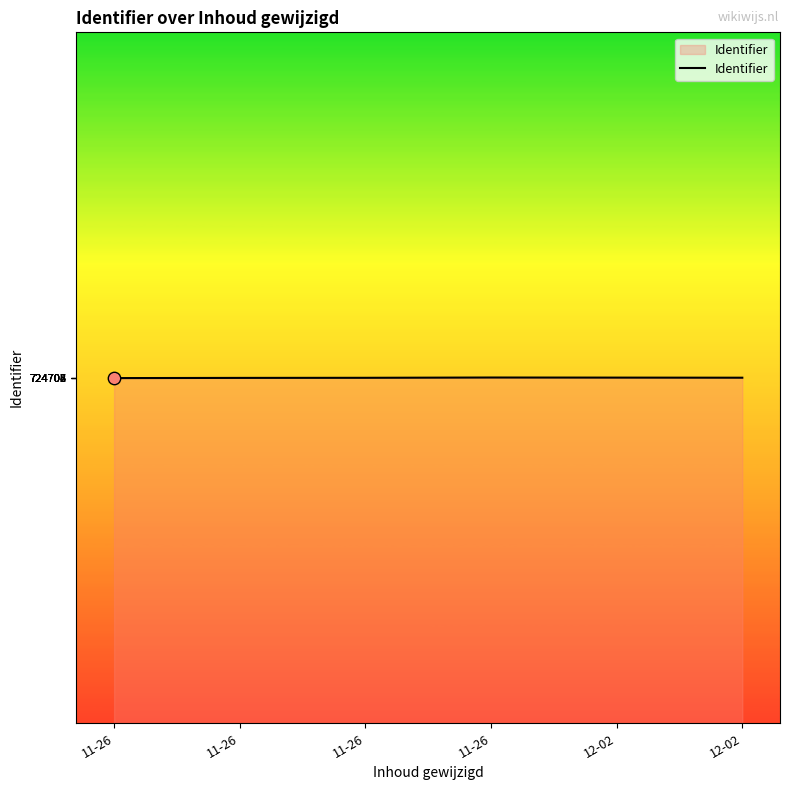

What is the change in value from 11-26 to 12-02?

-2